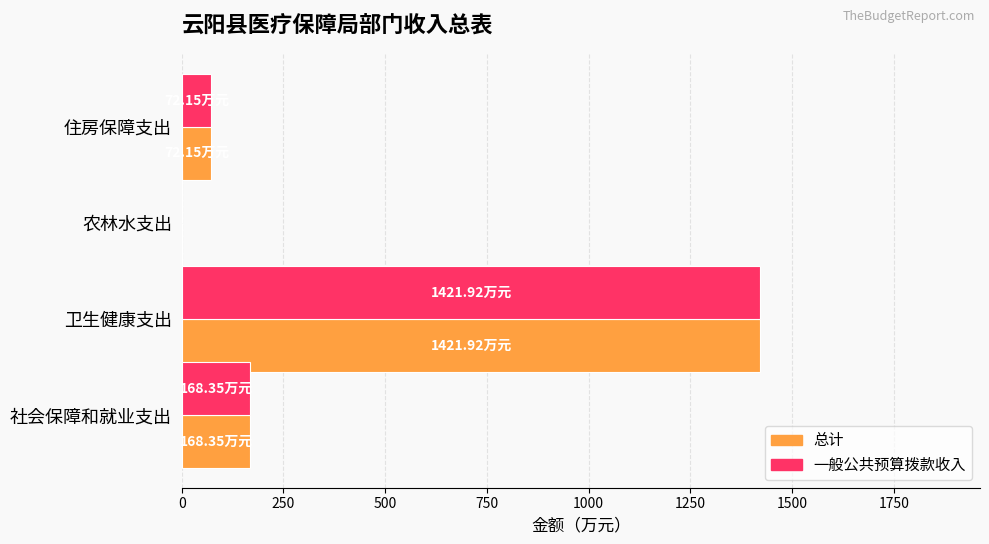

What is the sum of all 总计 values?

1662.4